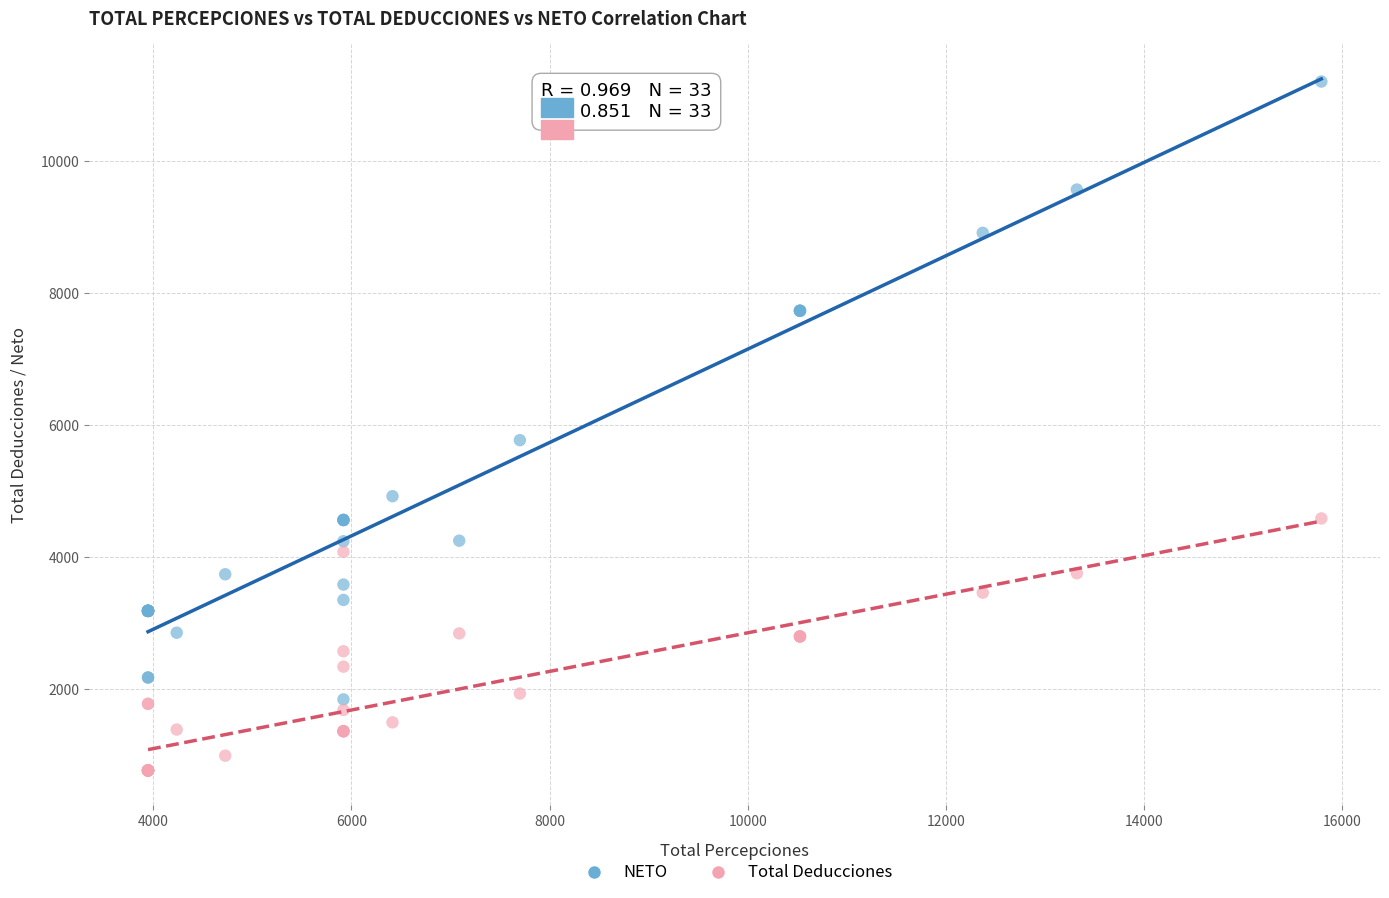

What is the X range (max minus min) for the scatter plot?

11846.6